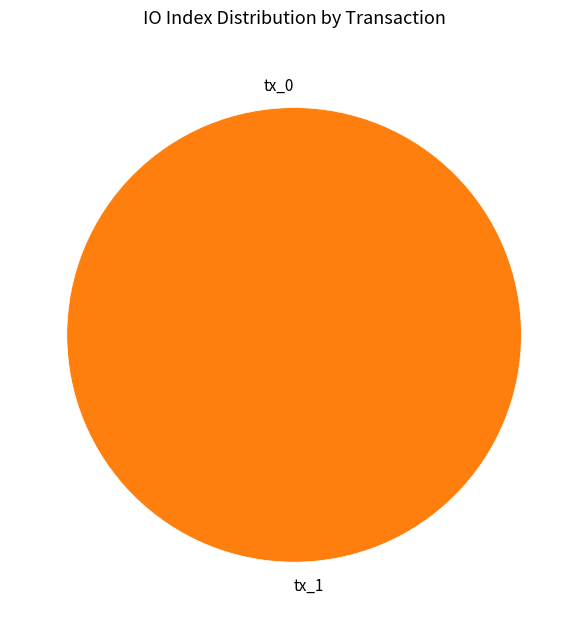

How many slices are in this pie chart?

2